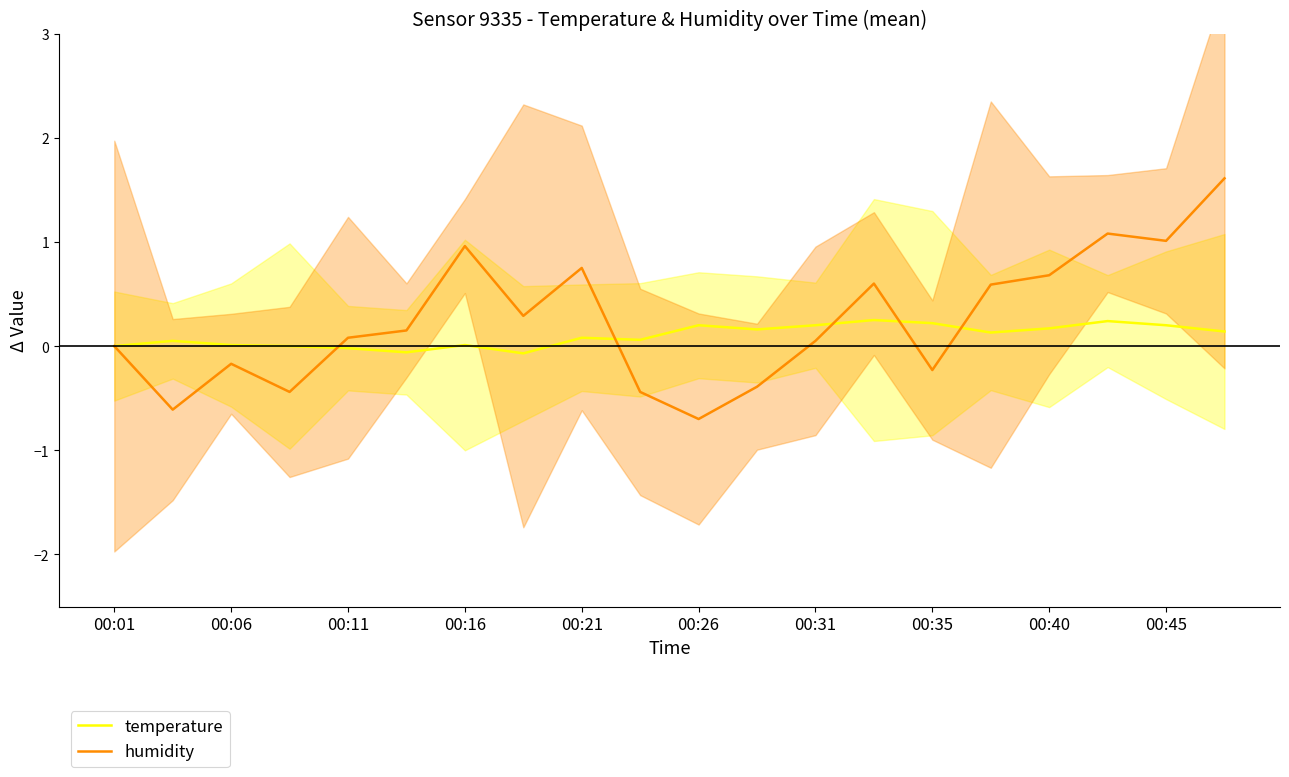

At which category is the sum across all series the highest?

19